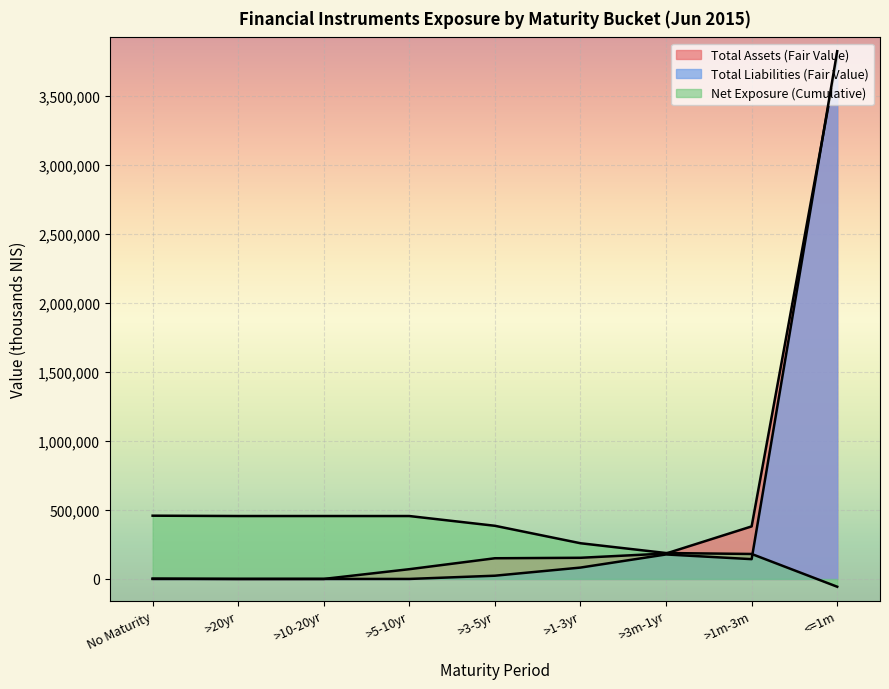

How many data points in Total Assets Fair Value are less than 2500?

6